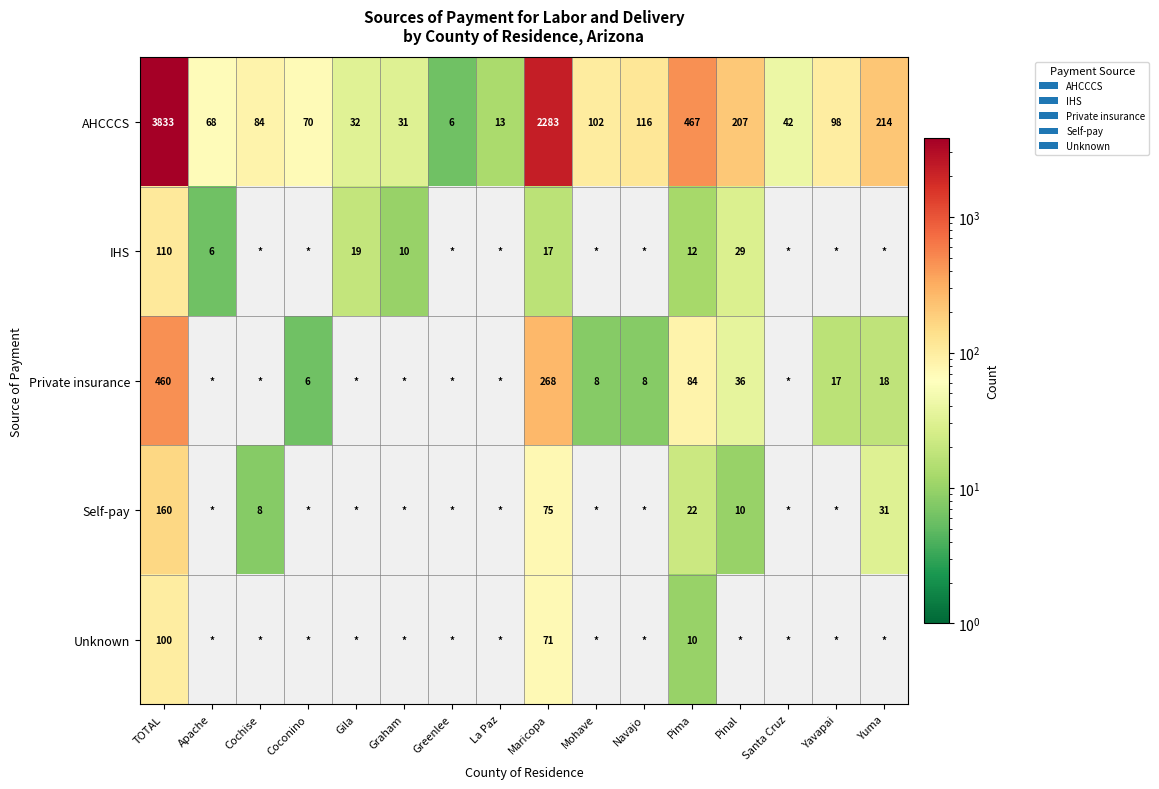

Which category has the highest value in the AHCCCS series?

TOTAL